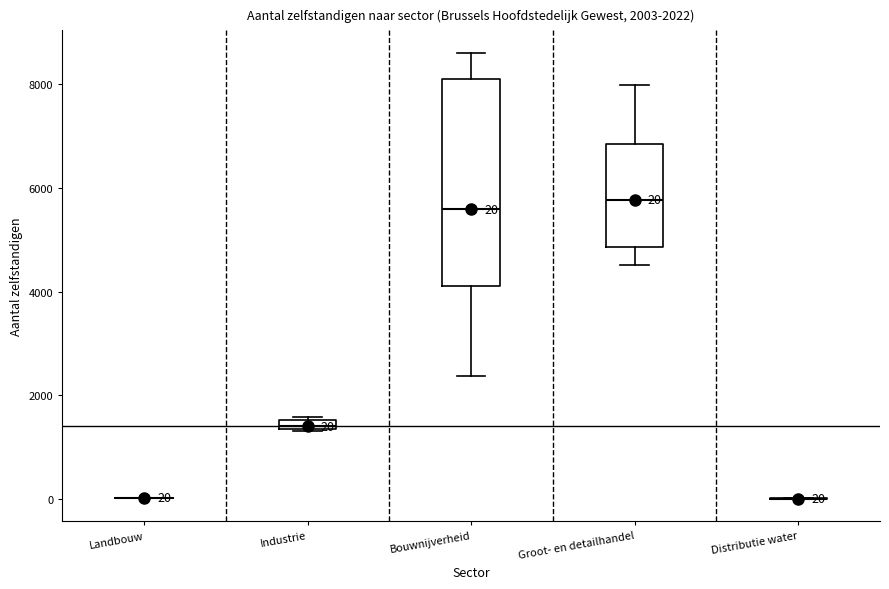

Comparing the boxes themselves (not the whiskers), which one is the tallest?

Bouwnijverheid